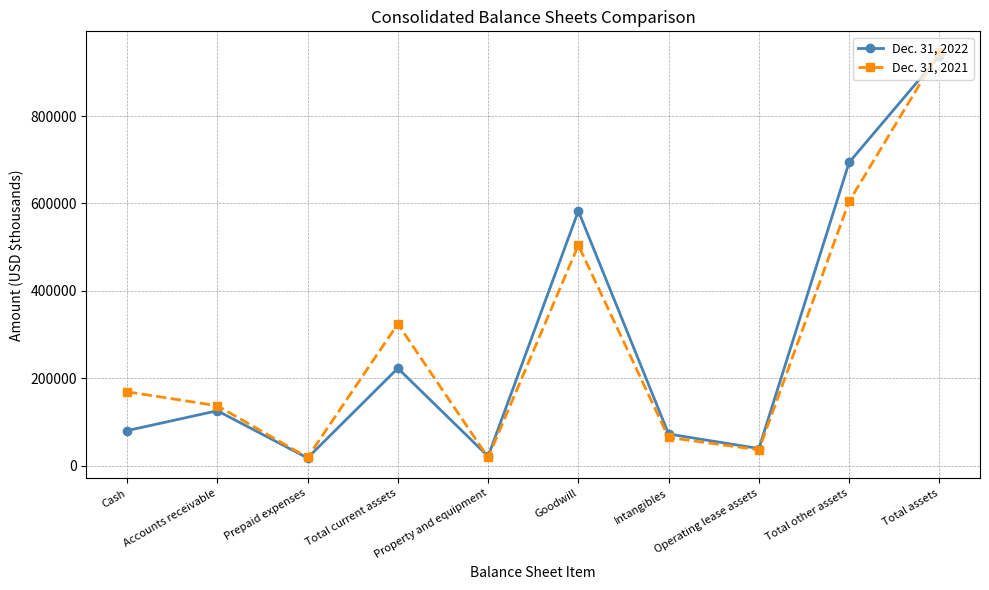

What is the highest value of the Dec. 31, 2022 series?

937994